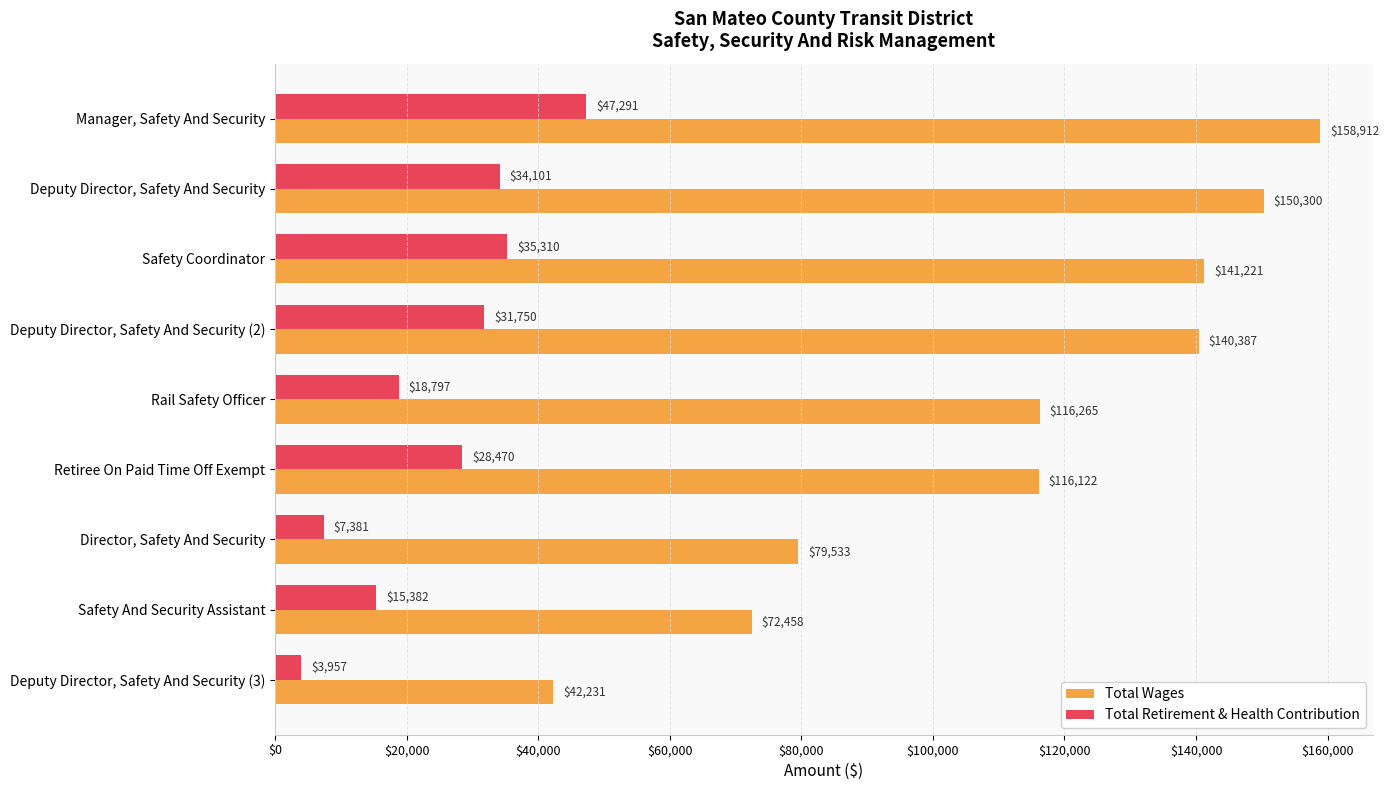

At which category does the chart reach its peak across all series?

Manager, Safety And Security